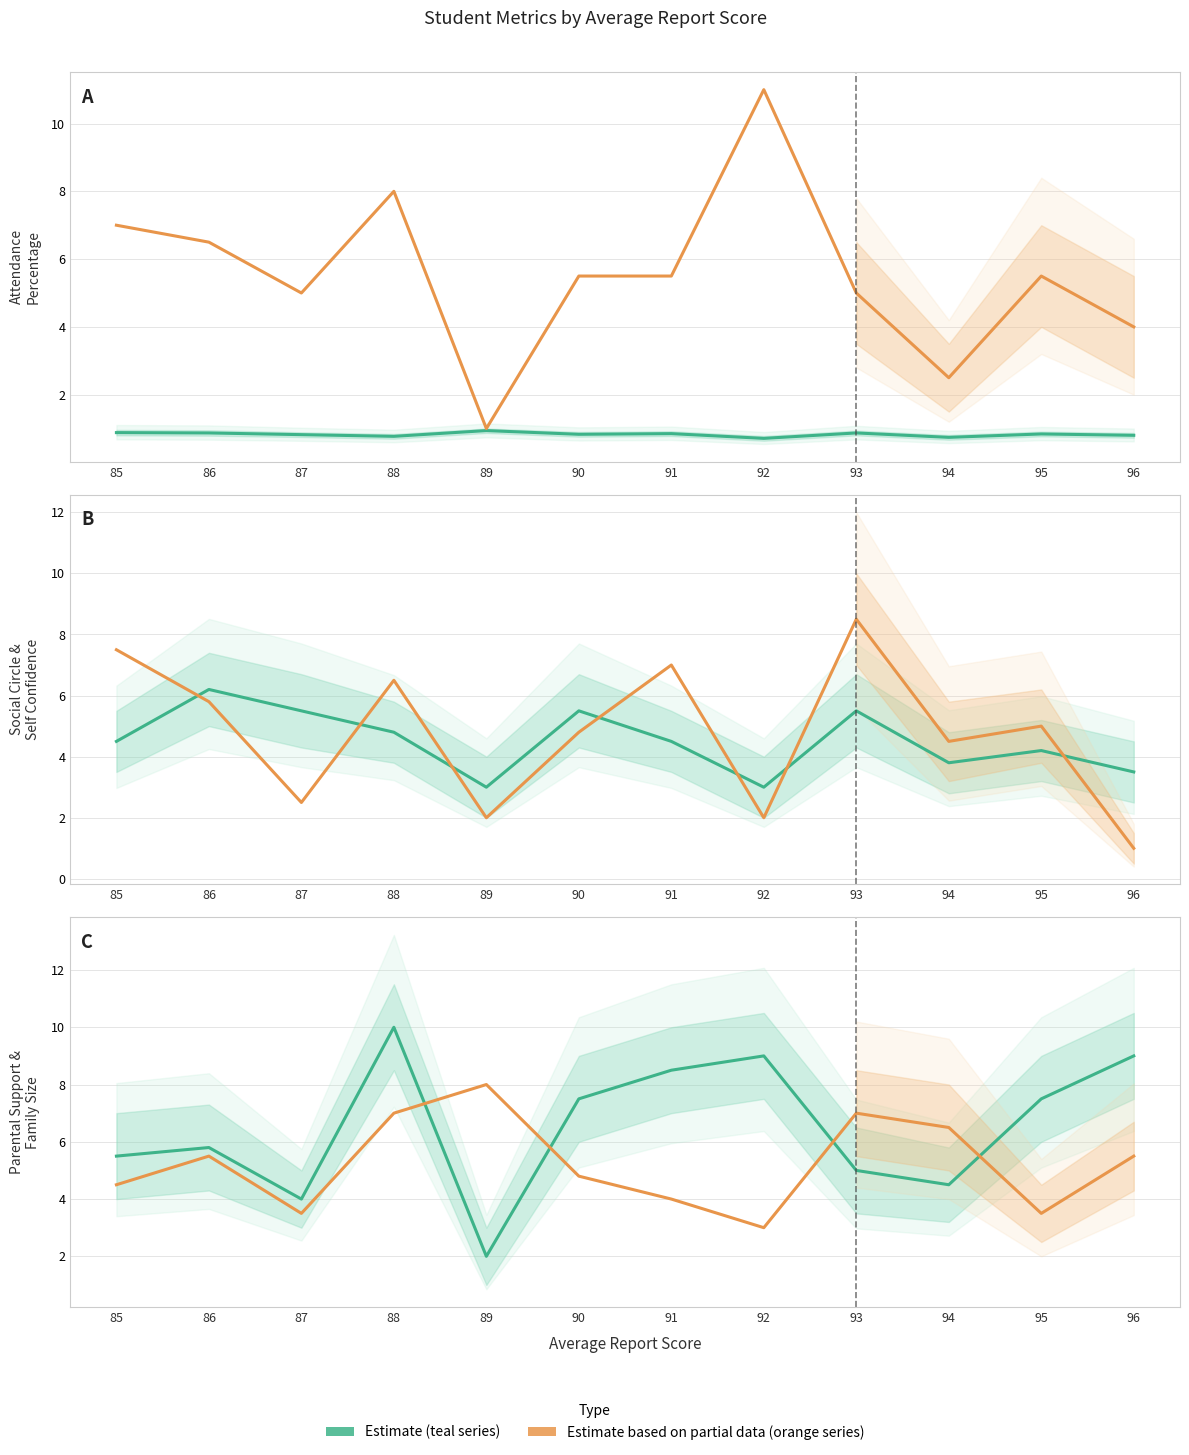

What is the difference between the highest and lowest values at 96?

8.2